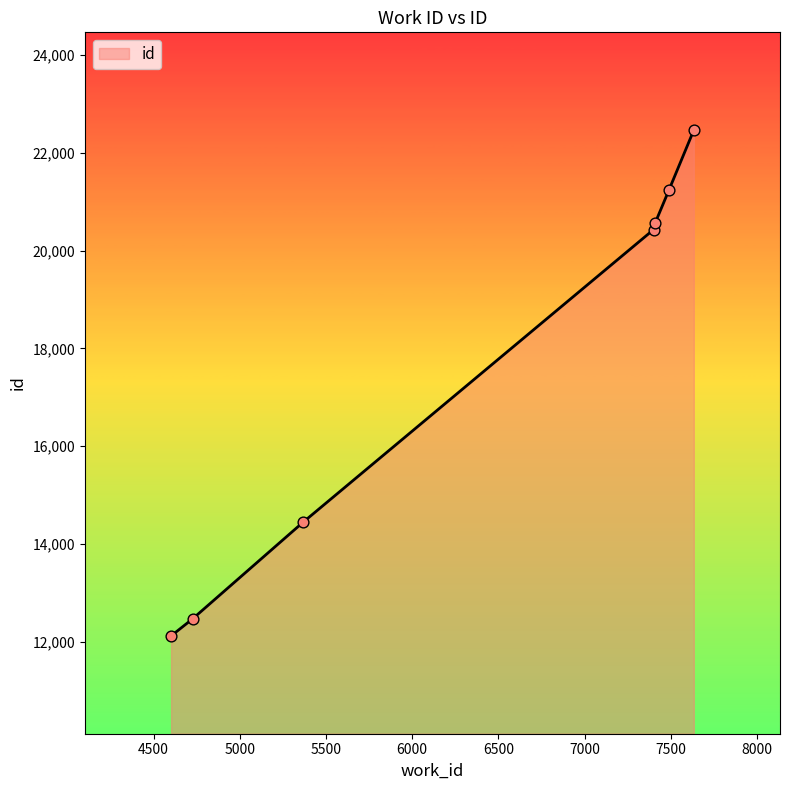

What is the smallest value displayed?

12119